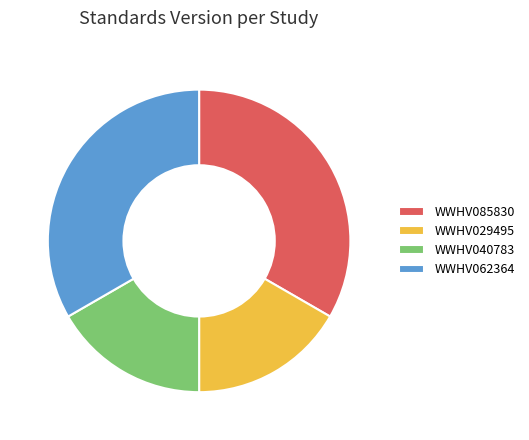

True or false: WWHV029495 accounts for 17% of the total.

True